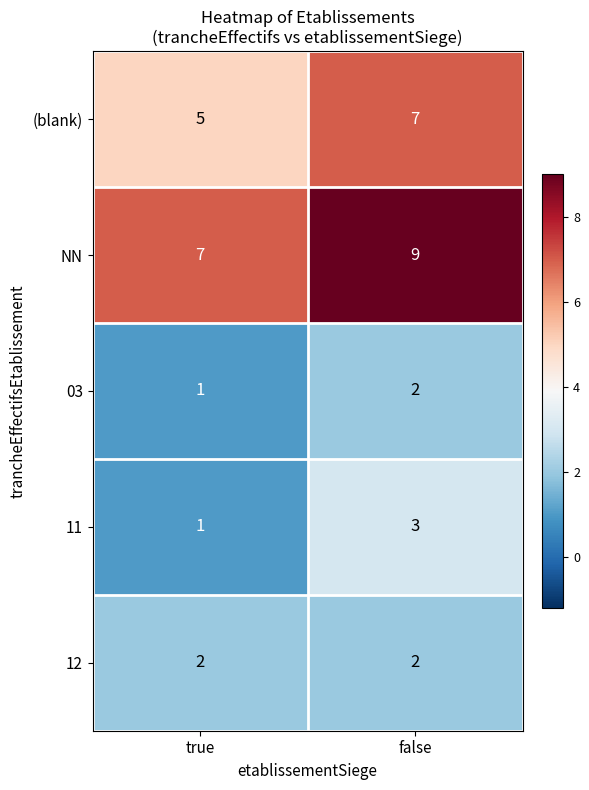

What is the difference between the highest and lowest values at true?

6